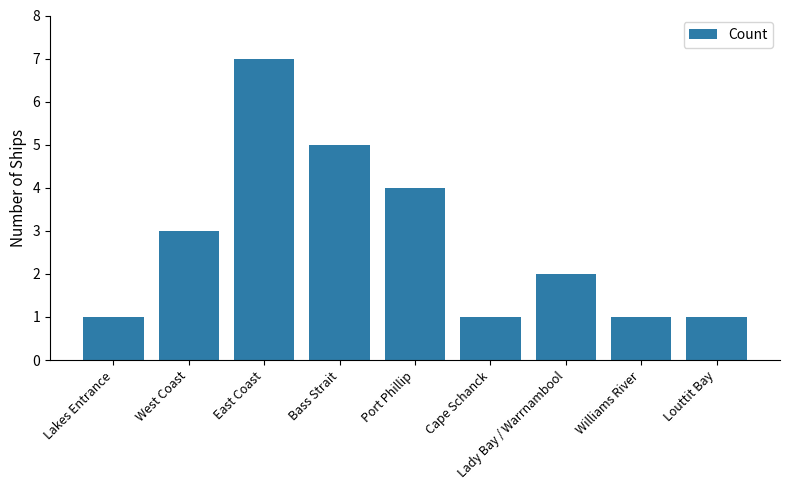

What is the change in value from East Coast to Bass Strait?

-2